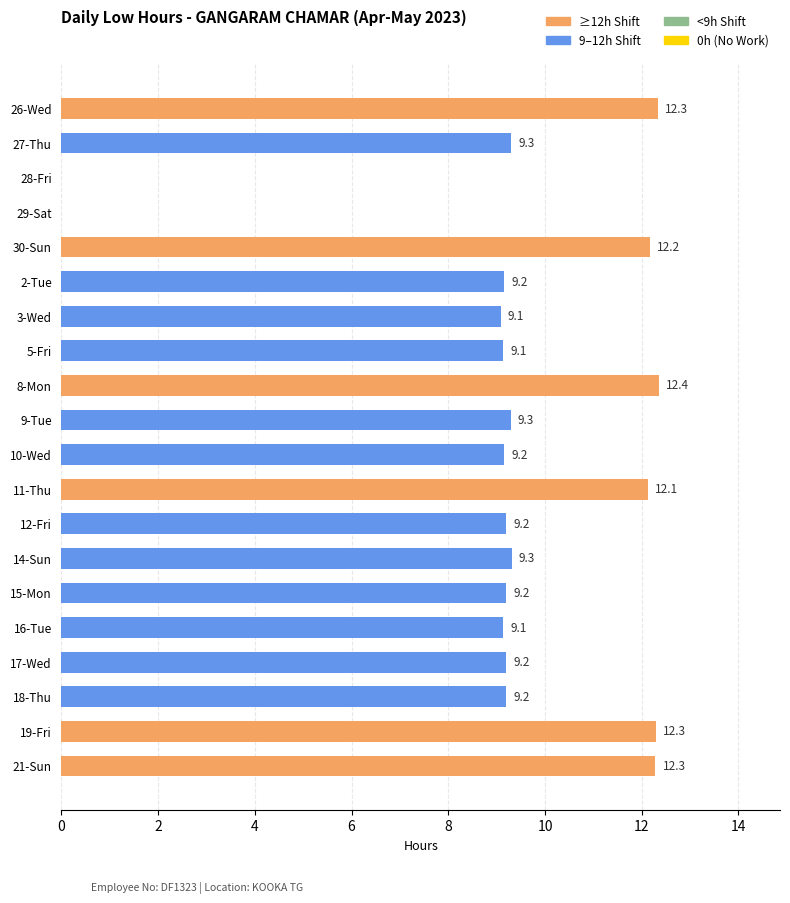

What is the approximate value at 10-Wed?

9.2